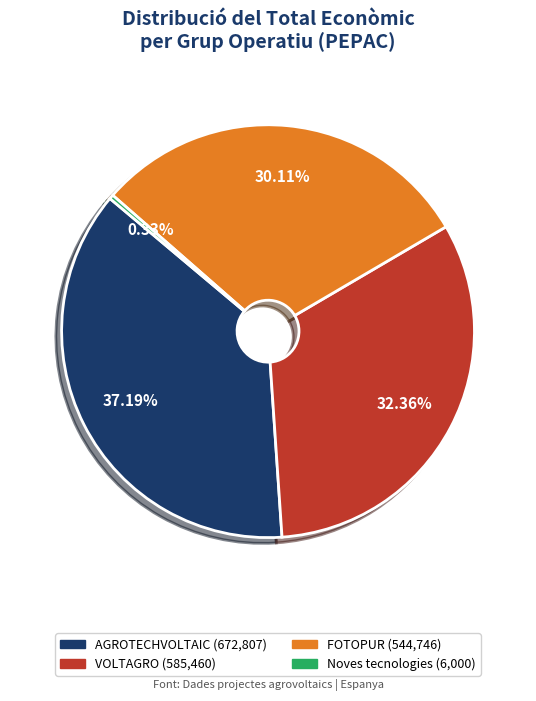

Is AGROTECHVOLTAIC the majority of the pie?

No